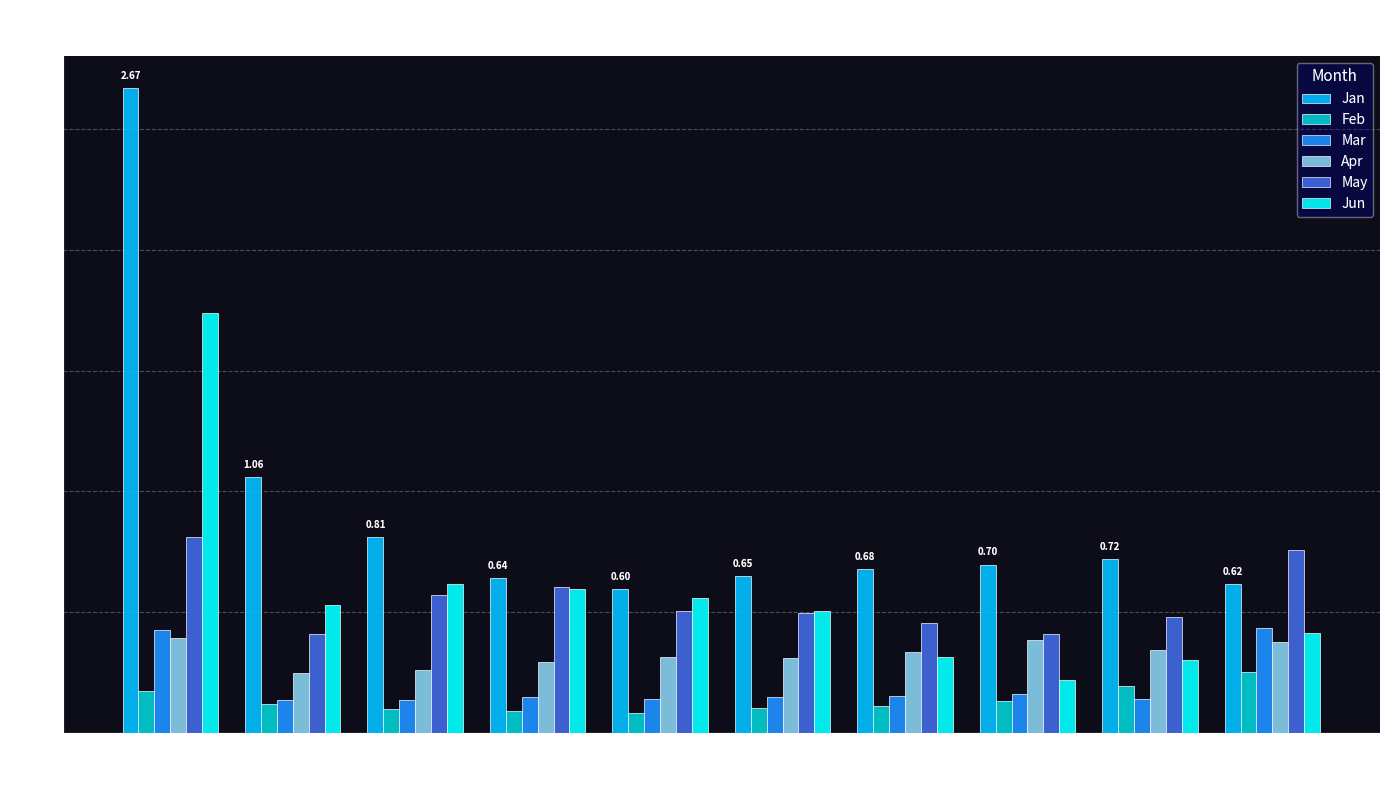

Rank the series by their maximum value, from highest to lowest.

Jan, Jun, May, Mar, Apr, Feb